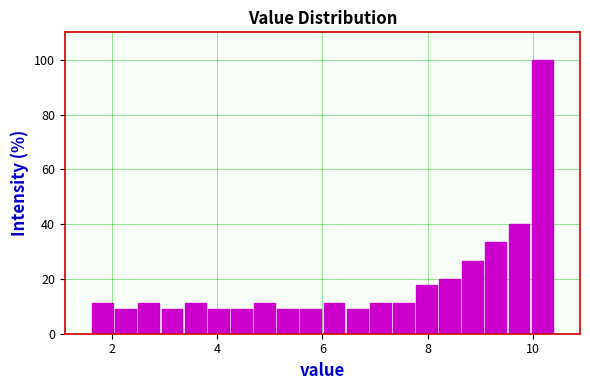

Around what value on the x-axis is the tallest bar? Give the approximate position of its centre, as read against the axis.

10.2